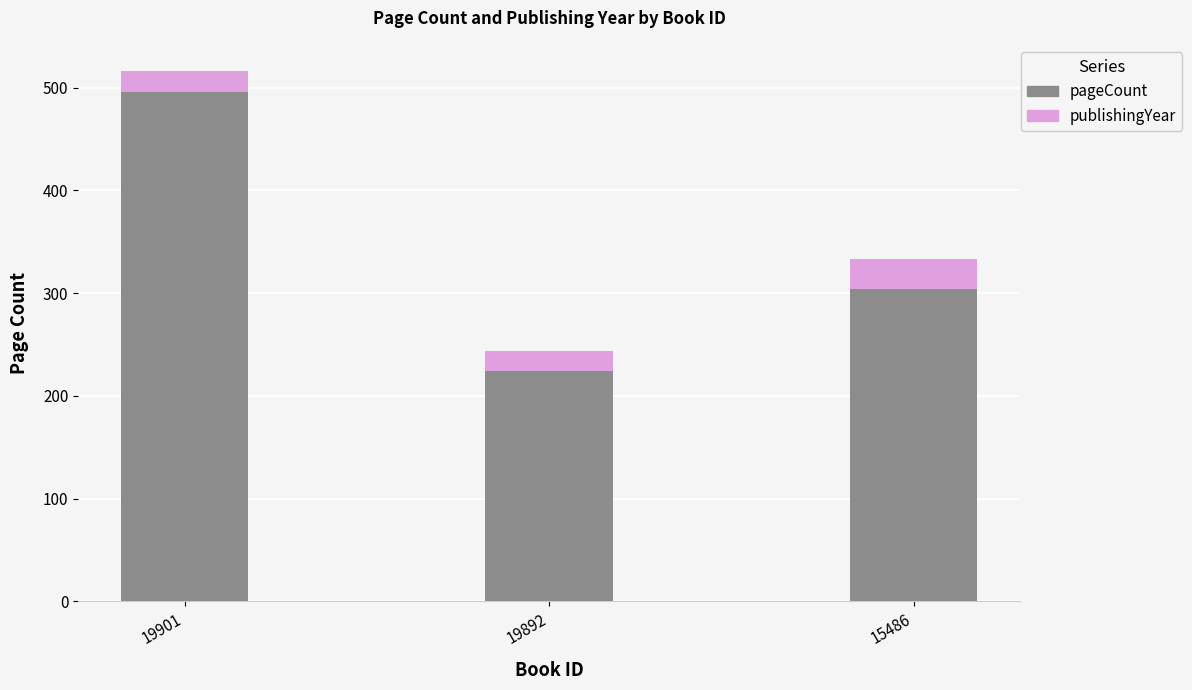

Rank the categories by pageCount value from lowest to highest.

19892, 15486, 19901